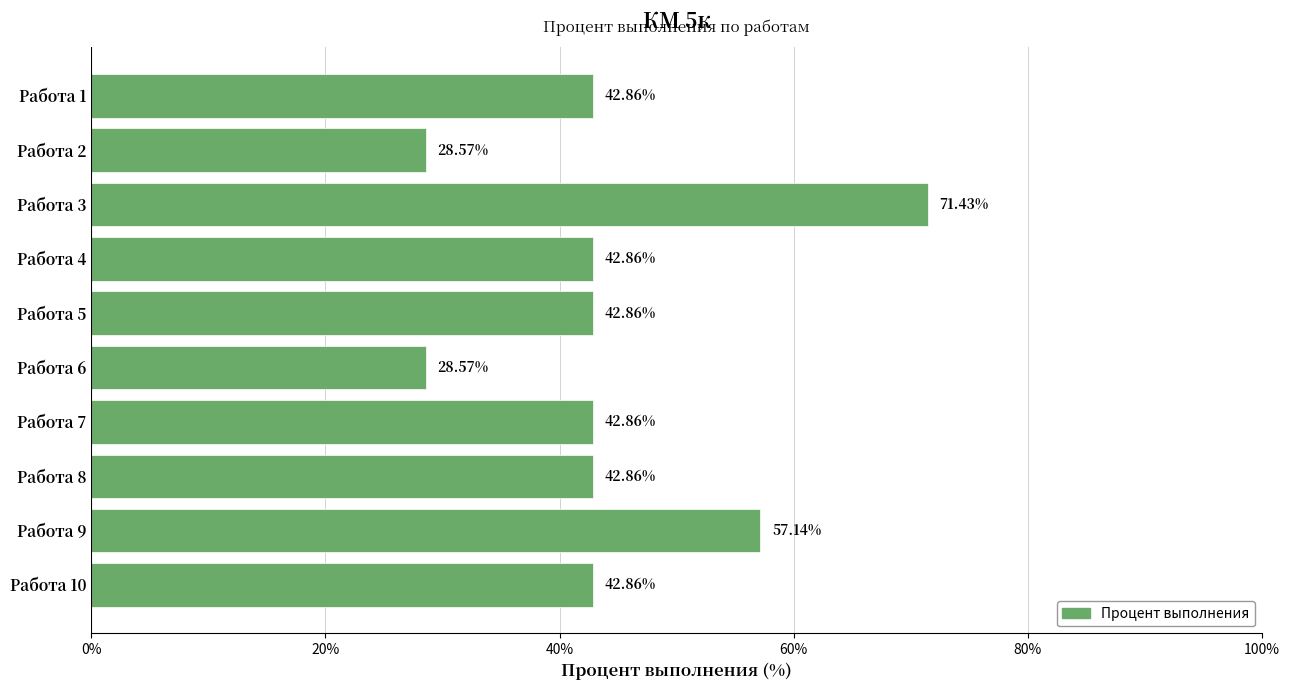

Between Работа 4 and Работа 2, which is larger?

Работа 4